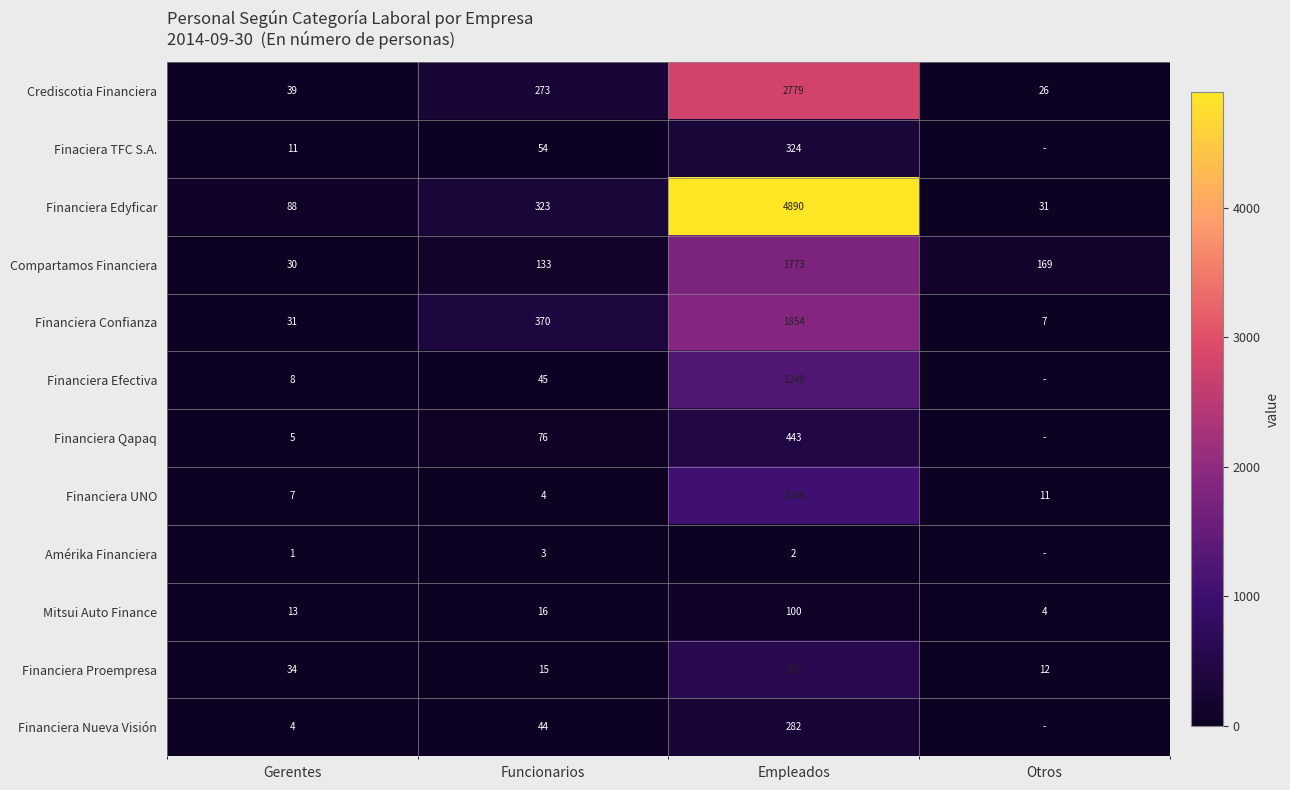

Which label corresponds to the smallest value in the chart?

Otros